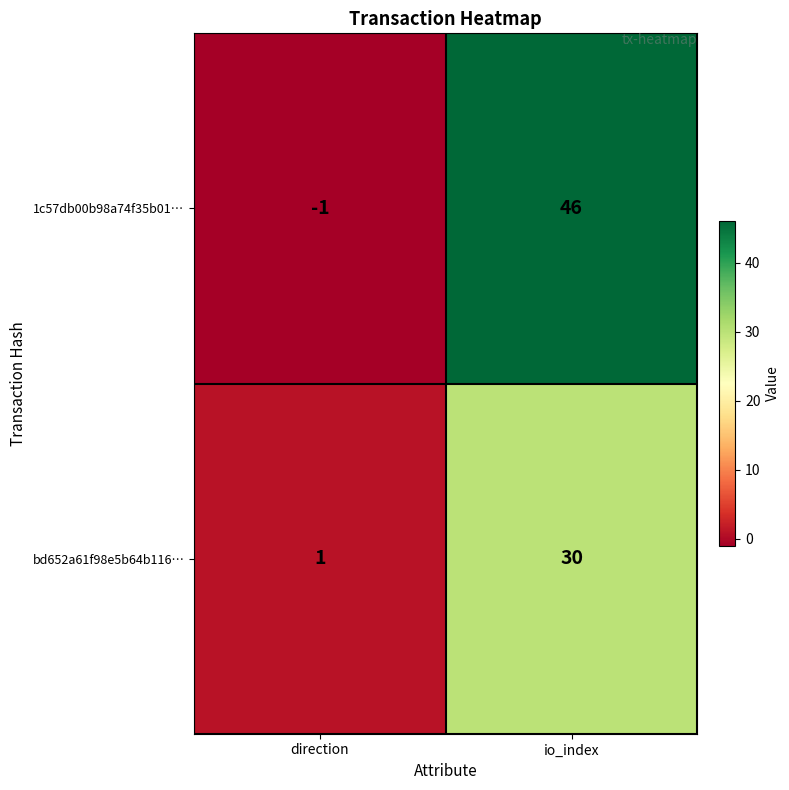

Between direction and io_index, which series saw the biggest shift?

1c57db00b98a74f35b01…